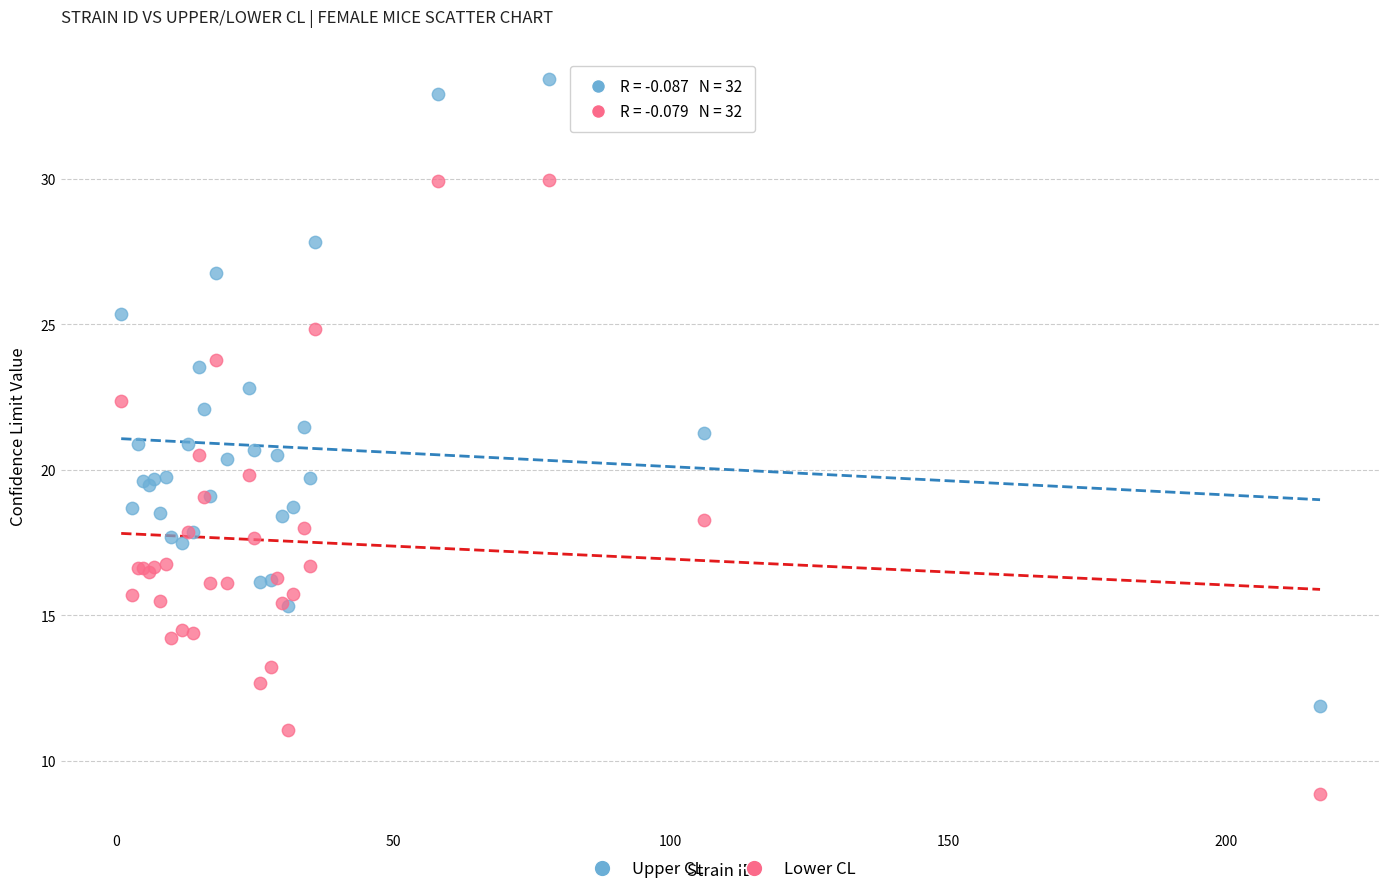

Which series contains the highest Y value?

Upper CL